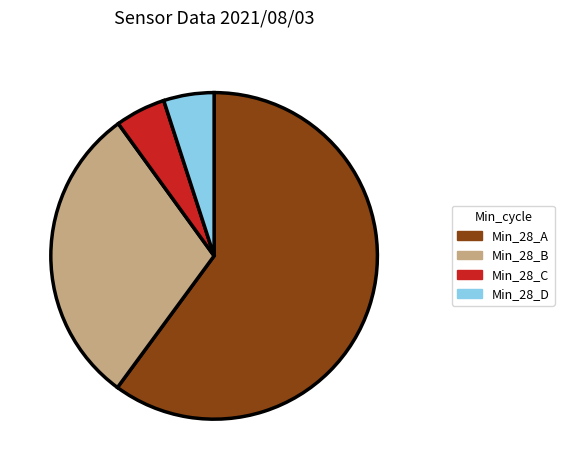

Is the sum of Min_28_A and Min_28_B greater than half?

Yes